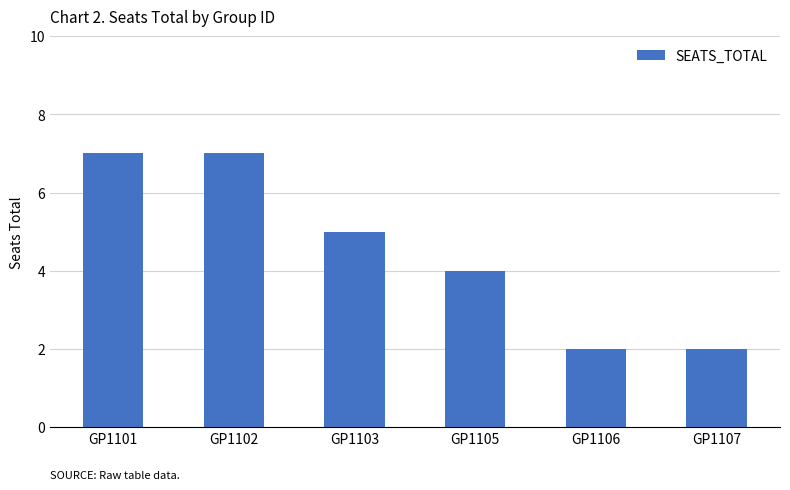

Reading left to right, list all the values displayed in this chart.

GP1101=7	GP1102=7	GP1103=5	GP1105=4	GP1106=2	GP1107=2